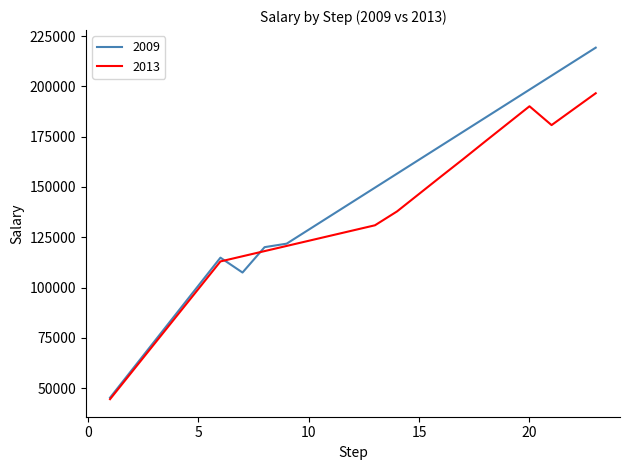

Rank the series by their average value, from lowest to highest.

2013, 2009